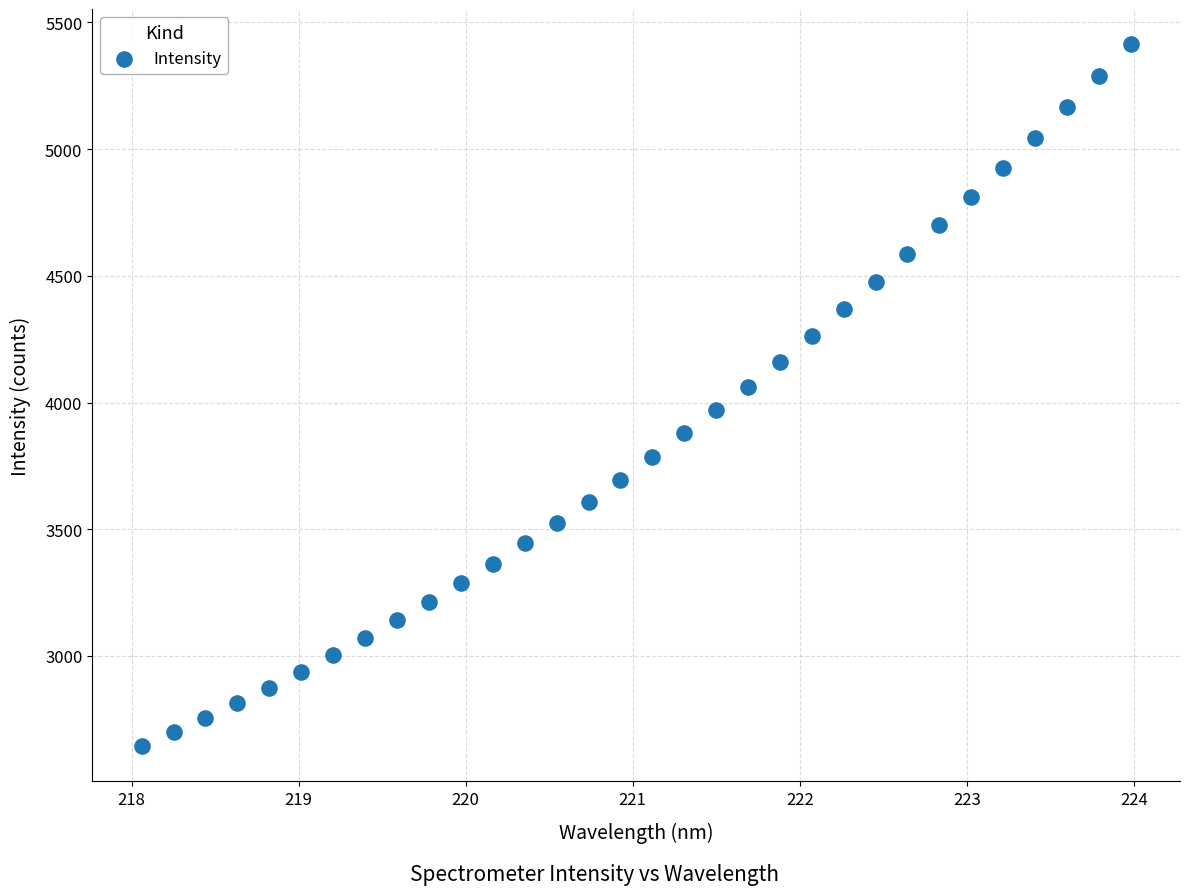

What is the range of X values (max minus min)?

5.9